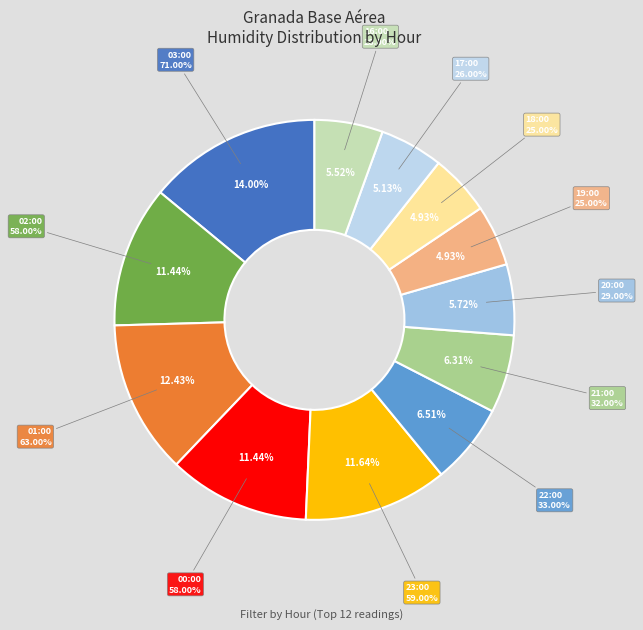

How many slices are in this pie chart?

12